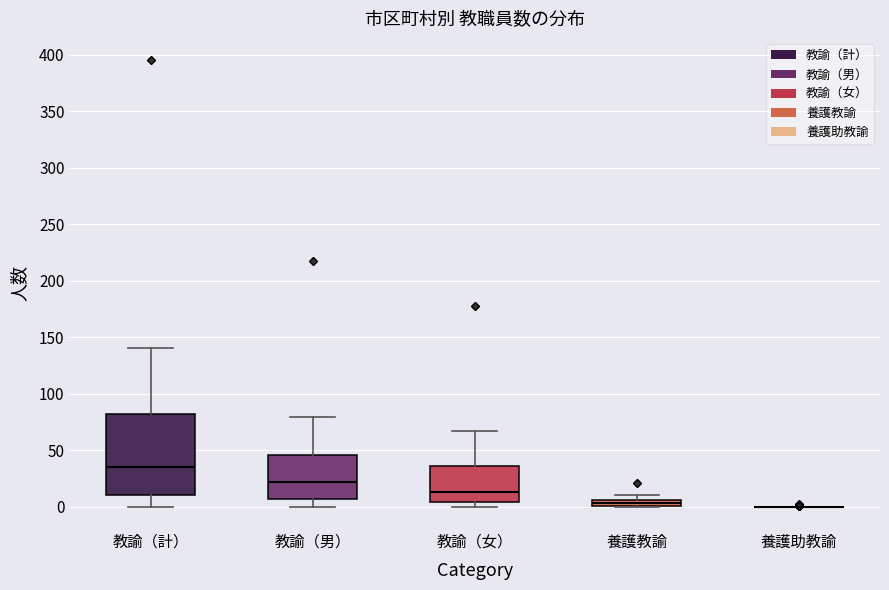

Comparing the boxes themselves (not the whiskers), which one is the tallest?

教諭（計）